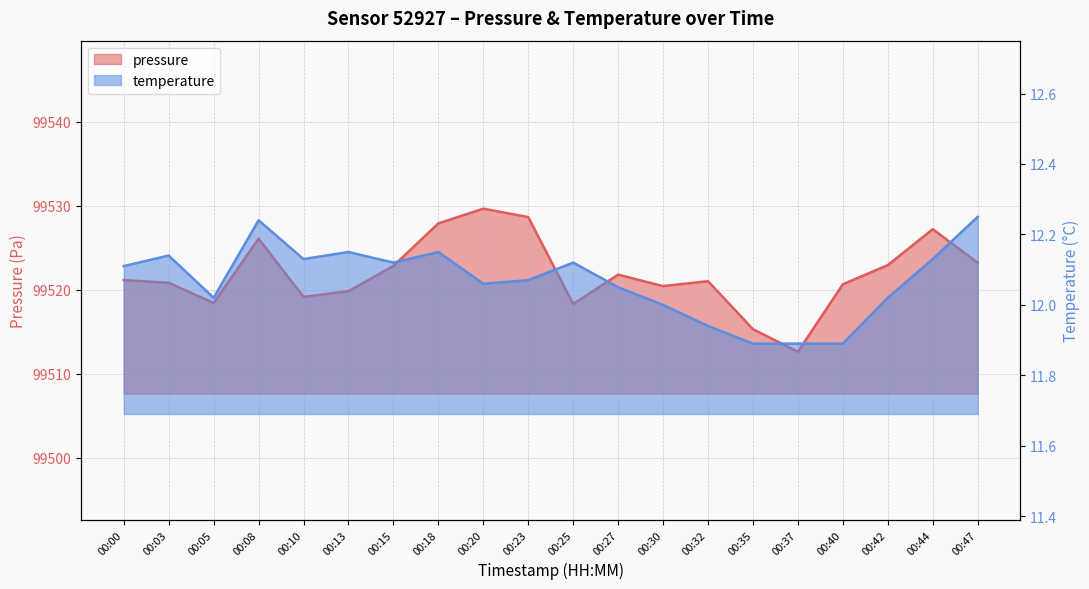

Is the value of temperature at 00:27 greater than the value of pressure at 00:00?

No